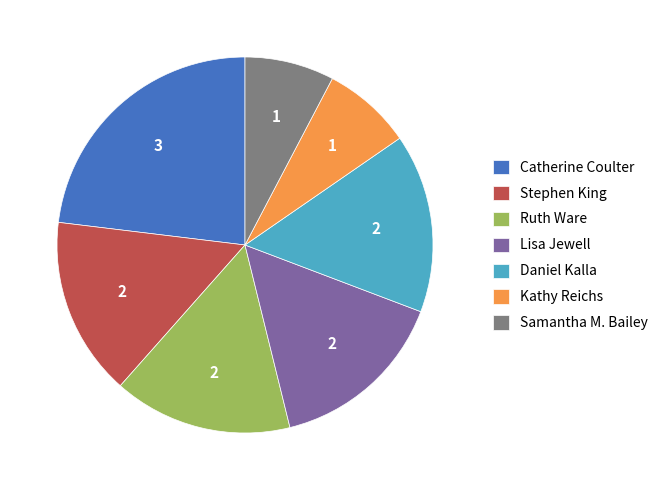

Approximately how many times larger is the value at Catherine Coulter compared to Lisa Jewell?

1.5